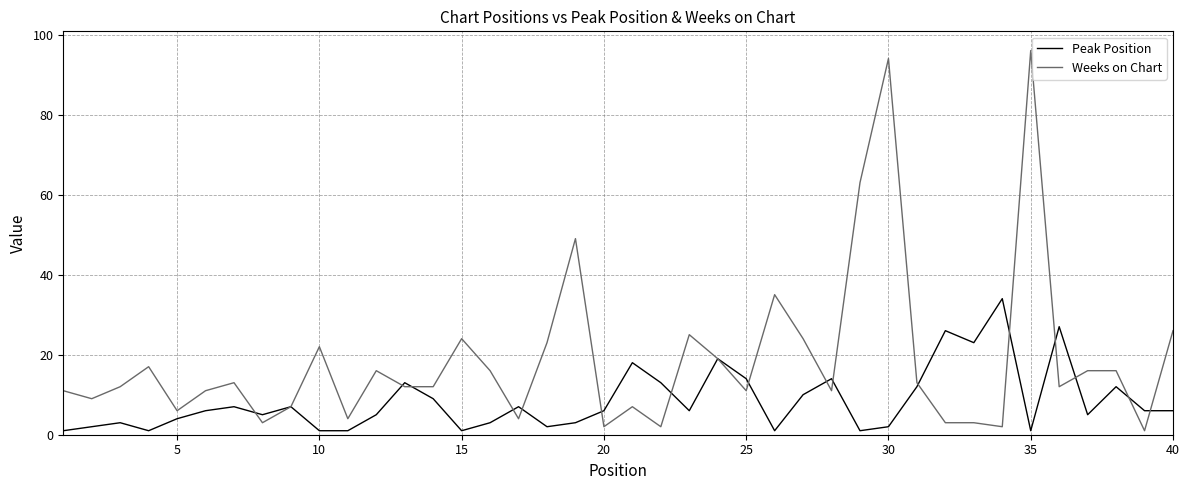

Which series has the largest total across all categories?

Weeks on Chart